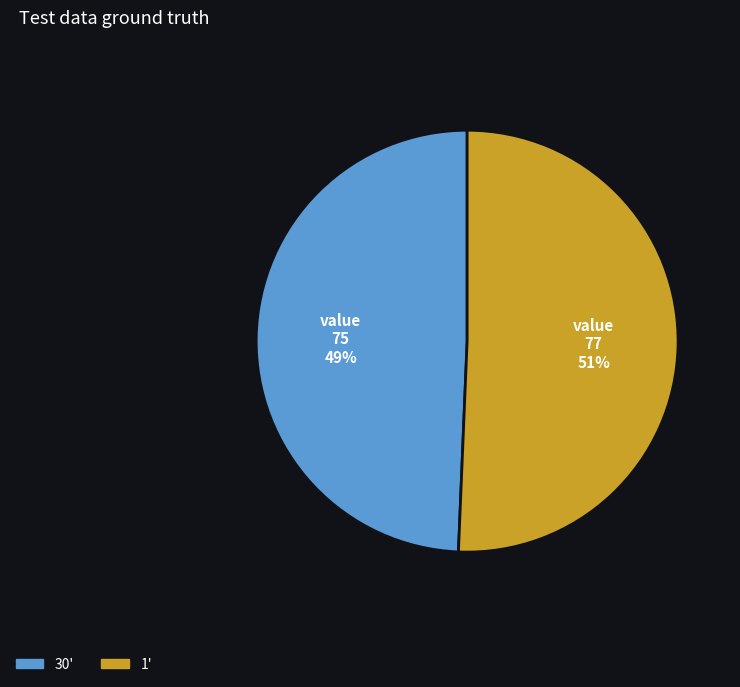

What is the majority slice?

1'